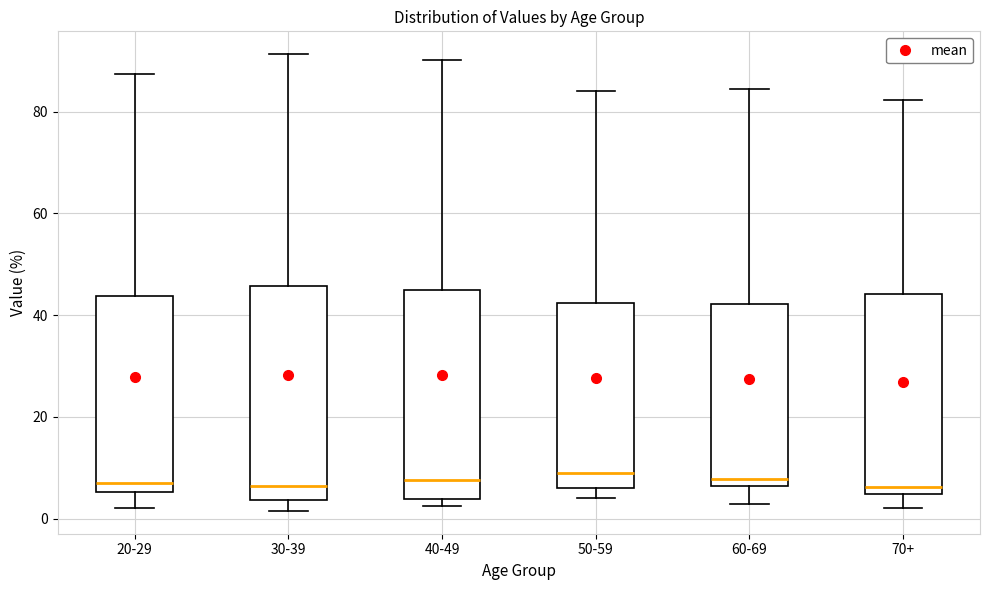

Reading left to right, read every box against the y-axis: the position of its median line, the range the box covers, and the ends of its whiskers. The values are not printed on the chart, so give them approximately, as read against the axis.

20-29: median 8, box 6 to 44, whiskers 2 to 88
30-39: median 6, box 4 to 46, whiskers 2 to 92
40-49: median 8, box 4 to 46, whiskers 2 to 90
50-59: median 10, box 6 to 42, whiskers 4 to 84
60-69: median 8, box 6 to 42, whiskers 2 to 84
70+: median 6, box 4 to 44, whiskers 2 to 82